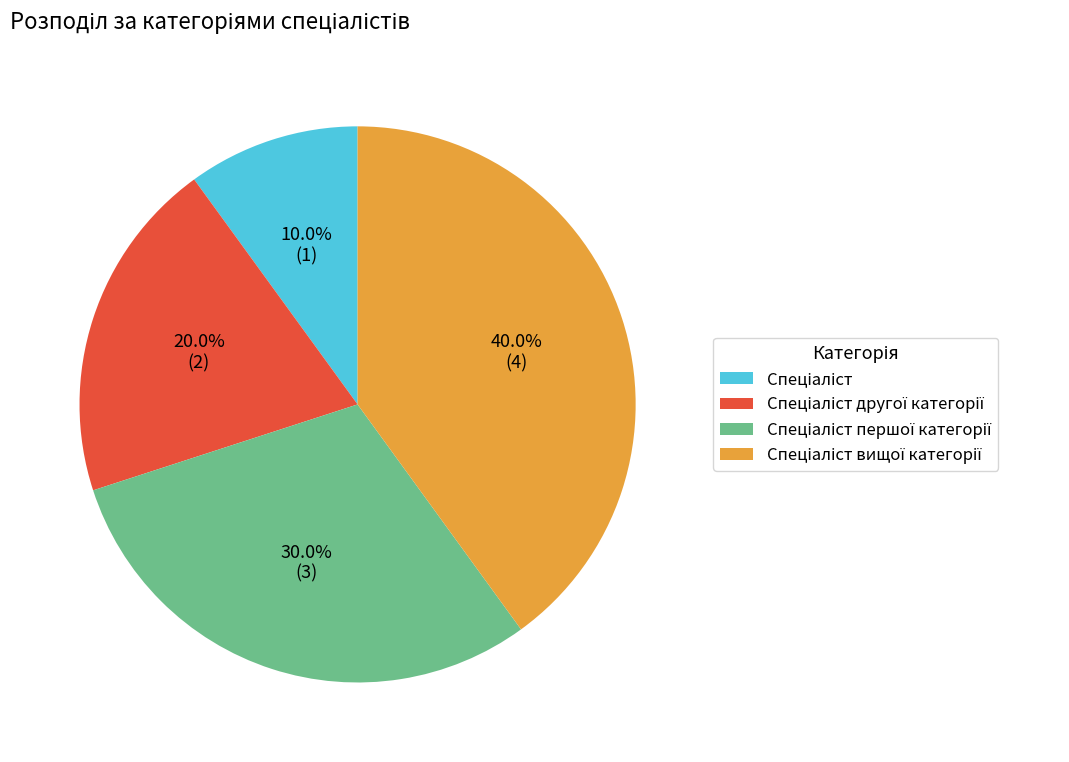

Does any single category account for the majority?

No